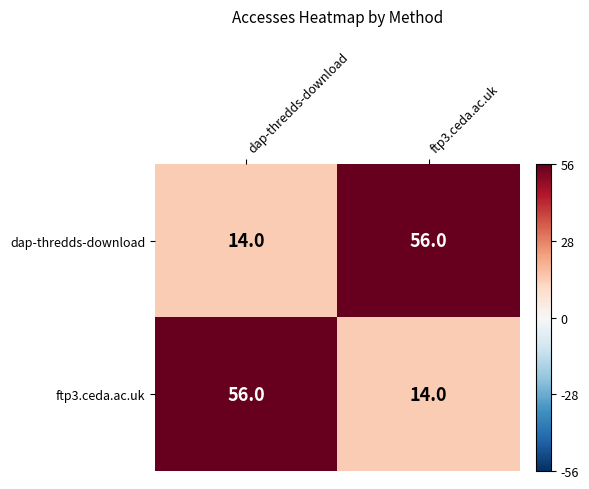

What is the sum of all dap-thredds-download values?

70